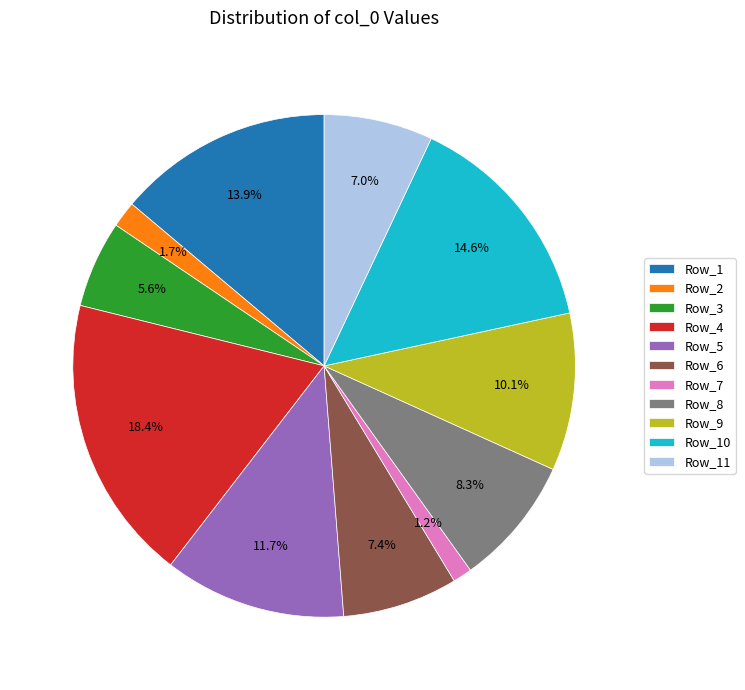

Which category has the biggest portion of the pie?

Row_4